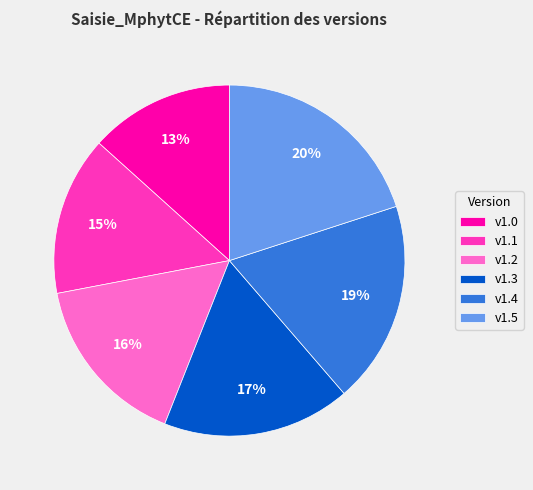

Is the sum of v1.4 and v1.0 greater than half?

No